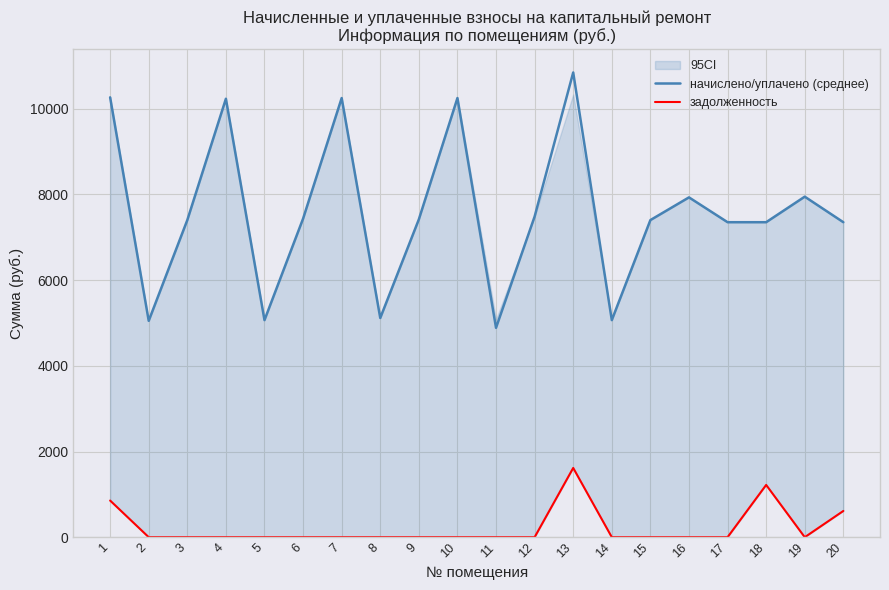

The value of начислено/уплачено (среднее) at 4 is 3619.6. True or false?

False